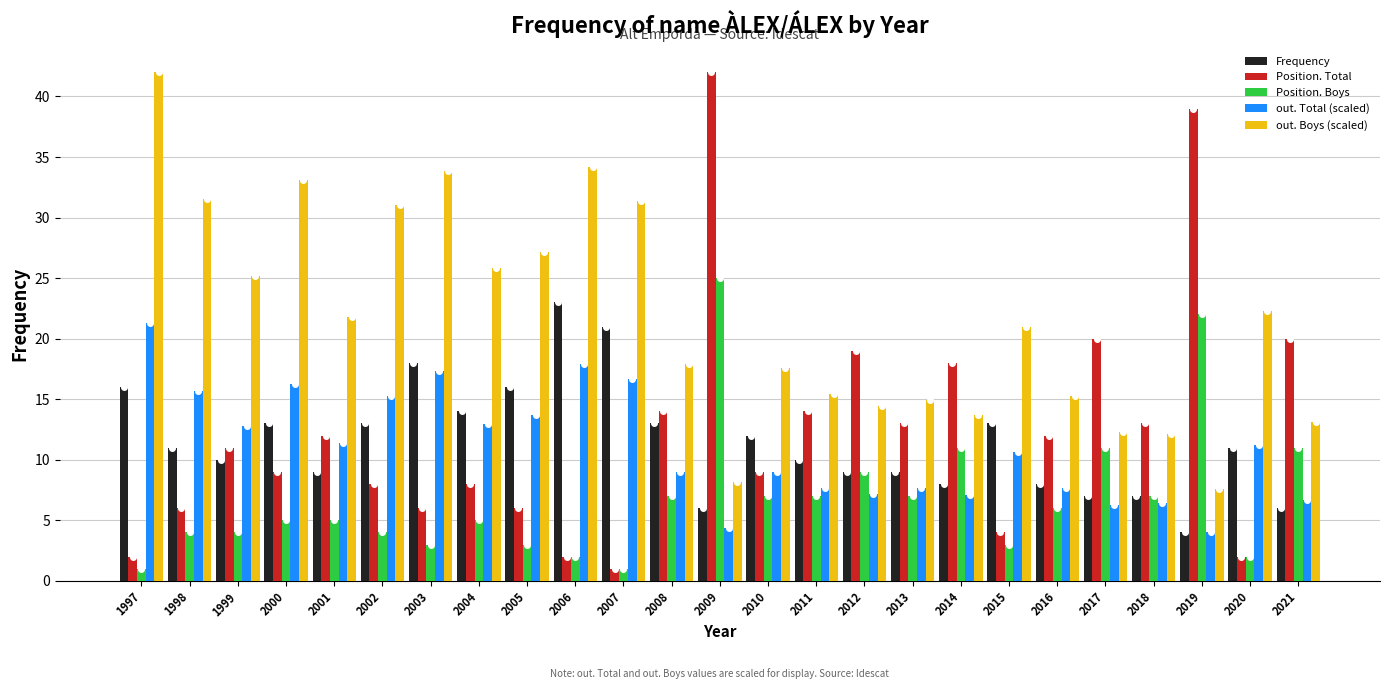

Are the bars horizontal?

No